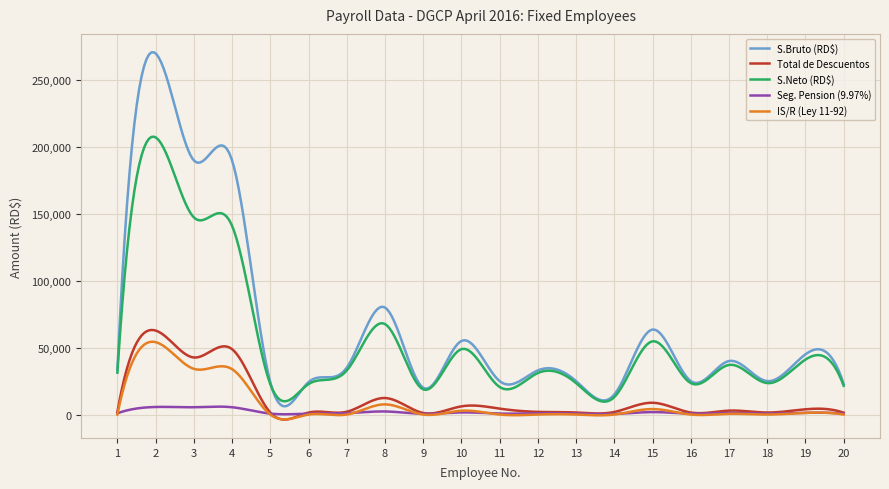

What is the lowest value of the S.Bruto (RD$) series?

6126.5